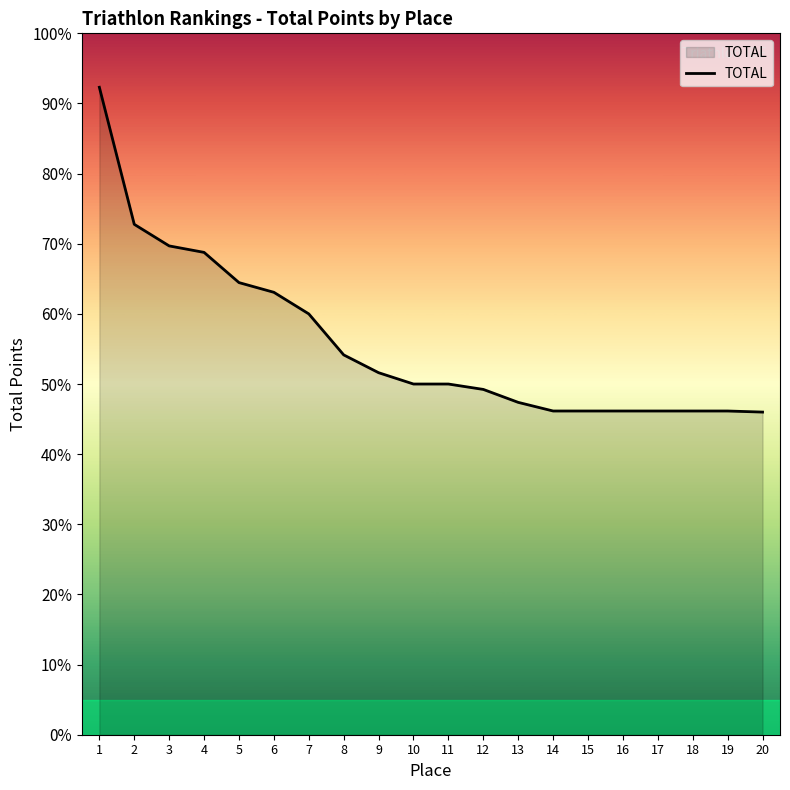

Is this an area chart (filled region under the line)?

Yes